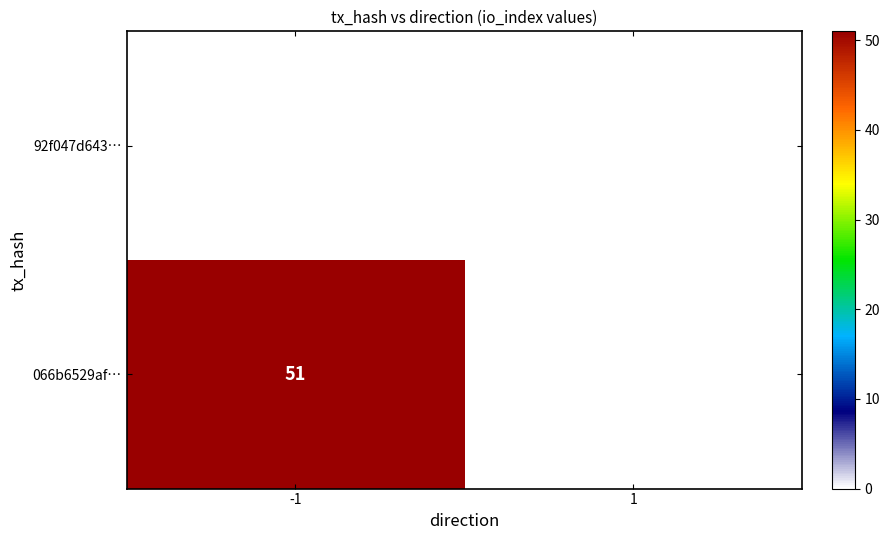

Is it true that 066b6529af… equals 34 at -1?

False